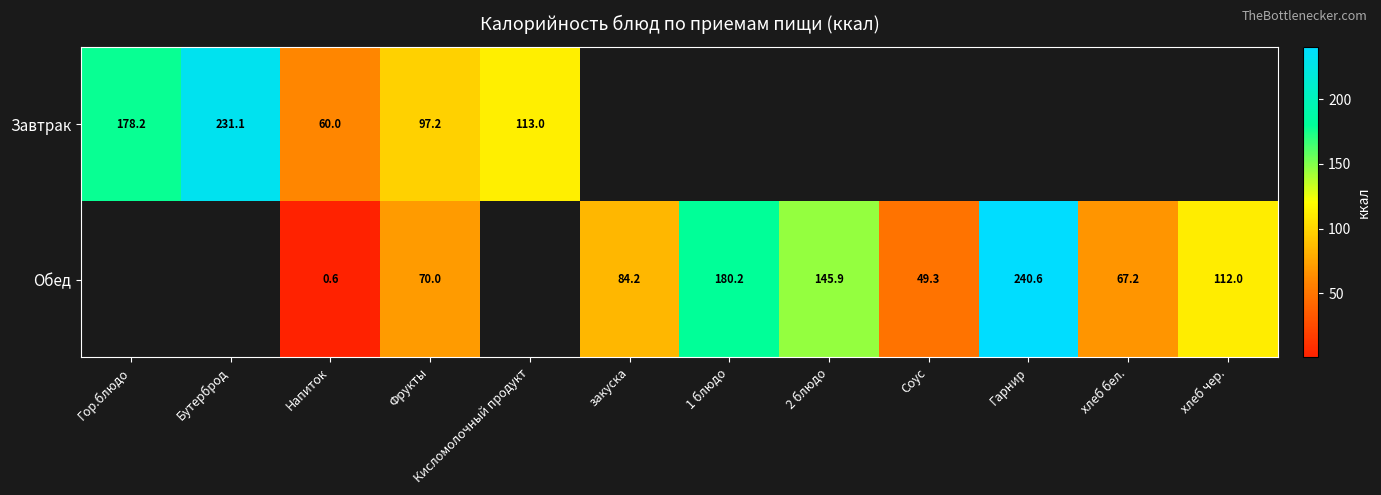

What value does the Обед series have at Гарнир?

240.6